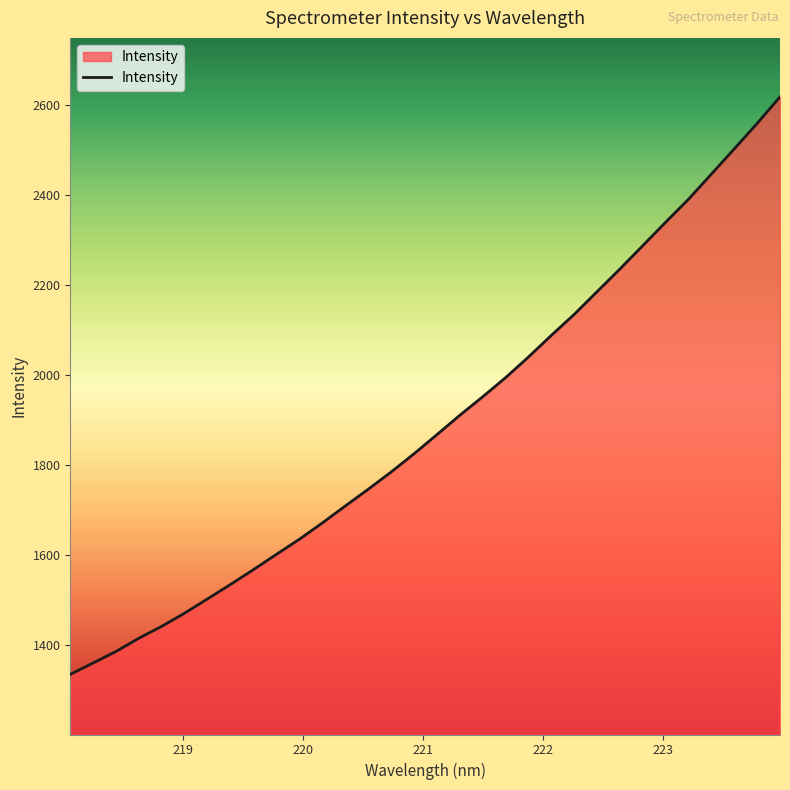

What is the difference between the maximum and minimum values?

1282.3